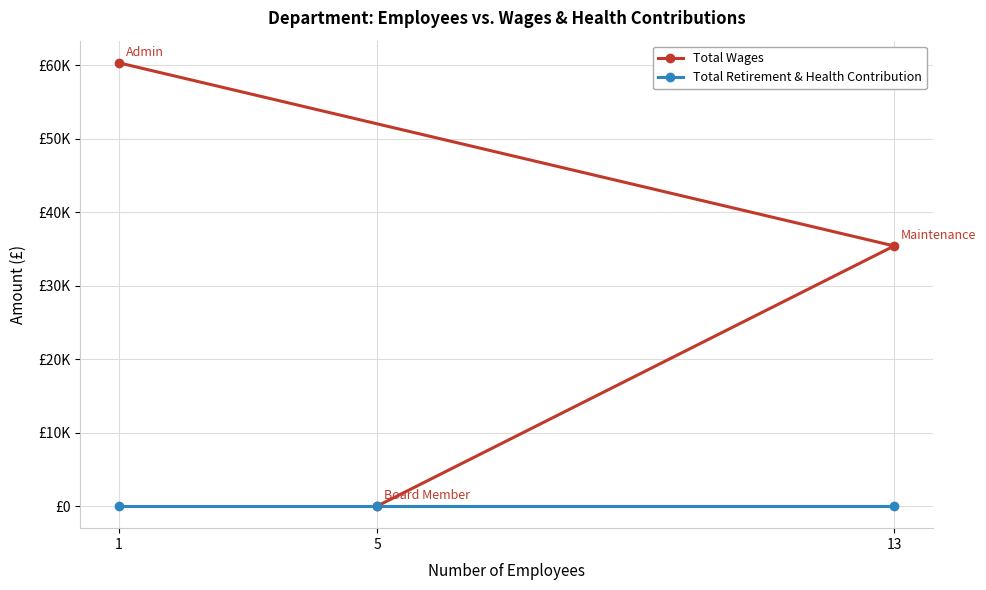

Reading left to right, what are all the values shown in this chart?

Total Wages: 1=60346	13=35412	5=0
Total Retirement & Health Contribution: 1=0	13=0	5=0